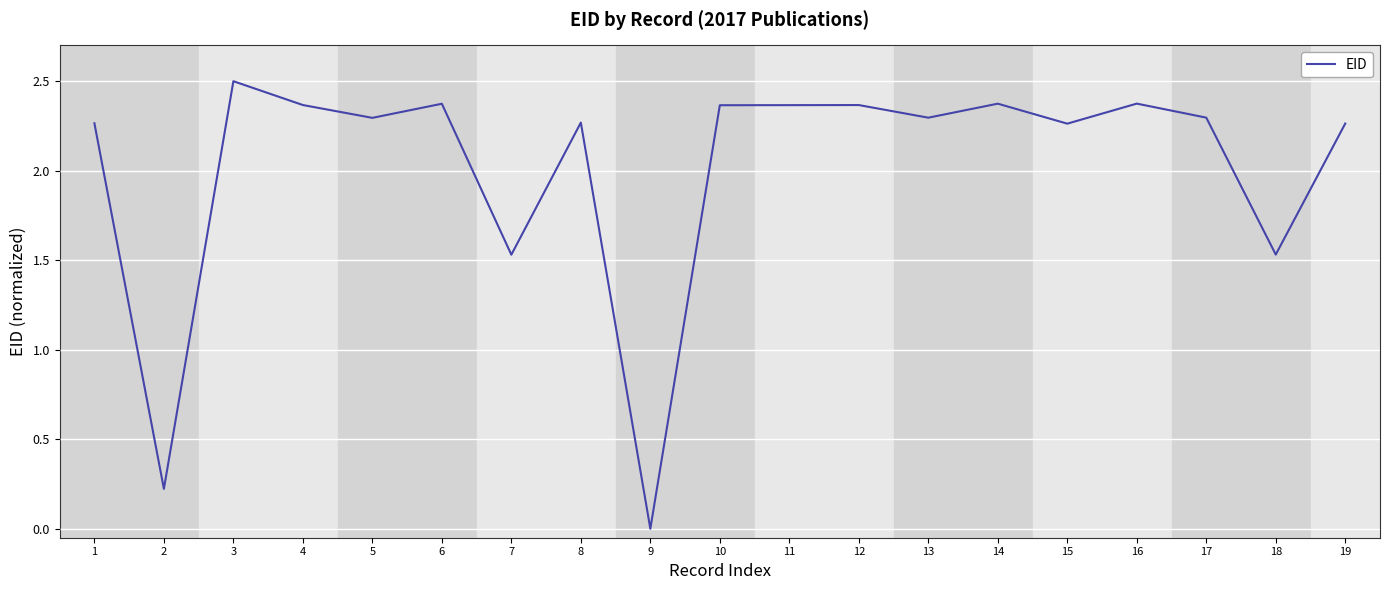

Where does the data first go above 2?

1